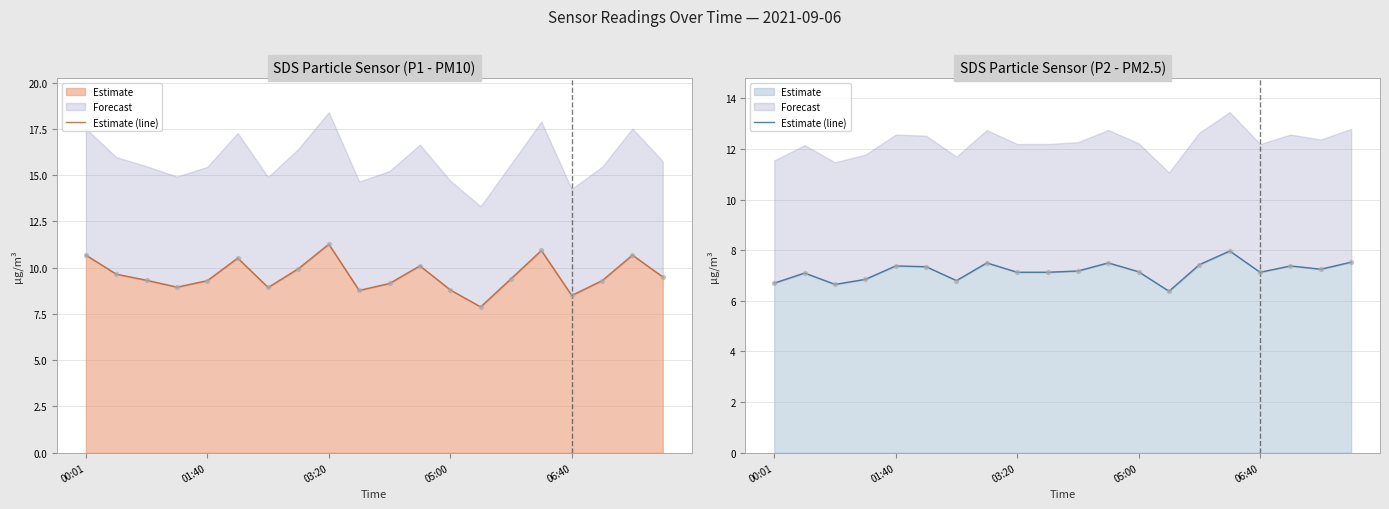

What is the ratio of the value at 11 to the value at 19?

1.0